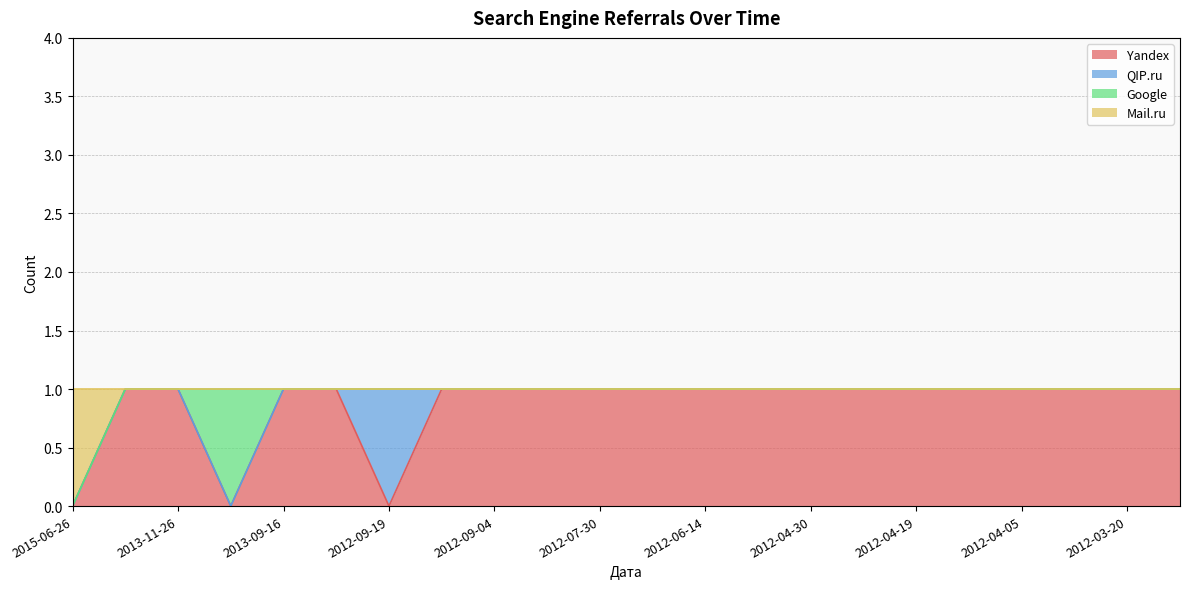

What are all the series names shown in the legend?

Yandex, QIP.ru, Google, Mail.ru